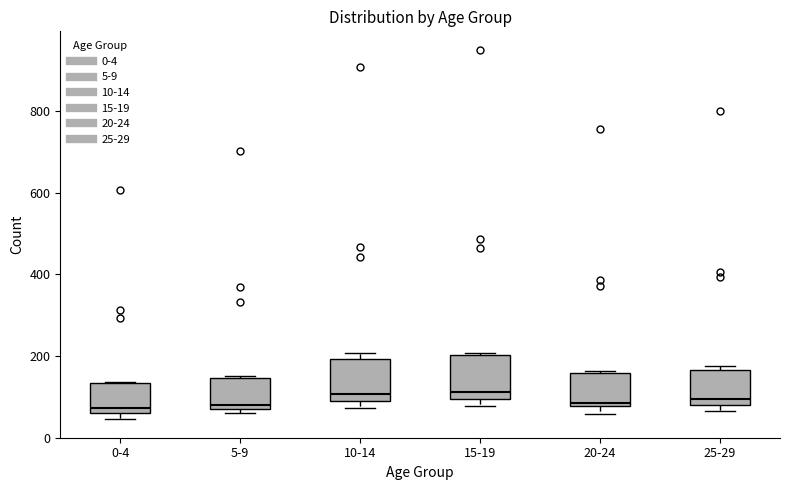

Where is the upper edge of the box for 20-24 on the y-axis? The values are not printed on the chart, so give them approximately, as read against the axis.

160